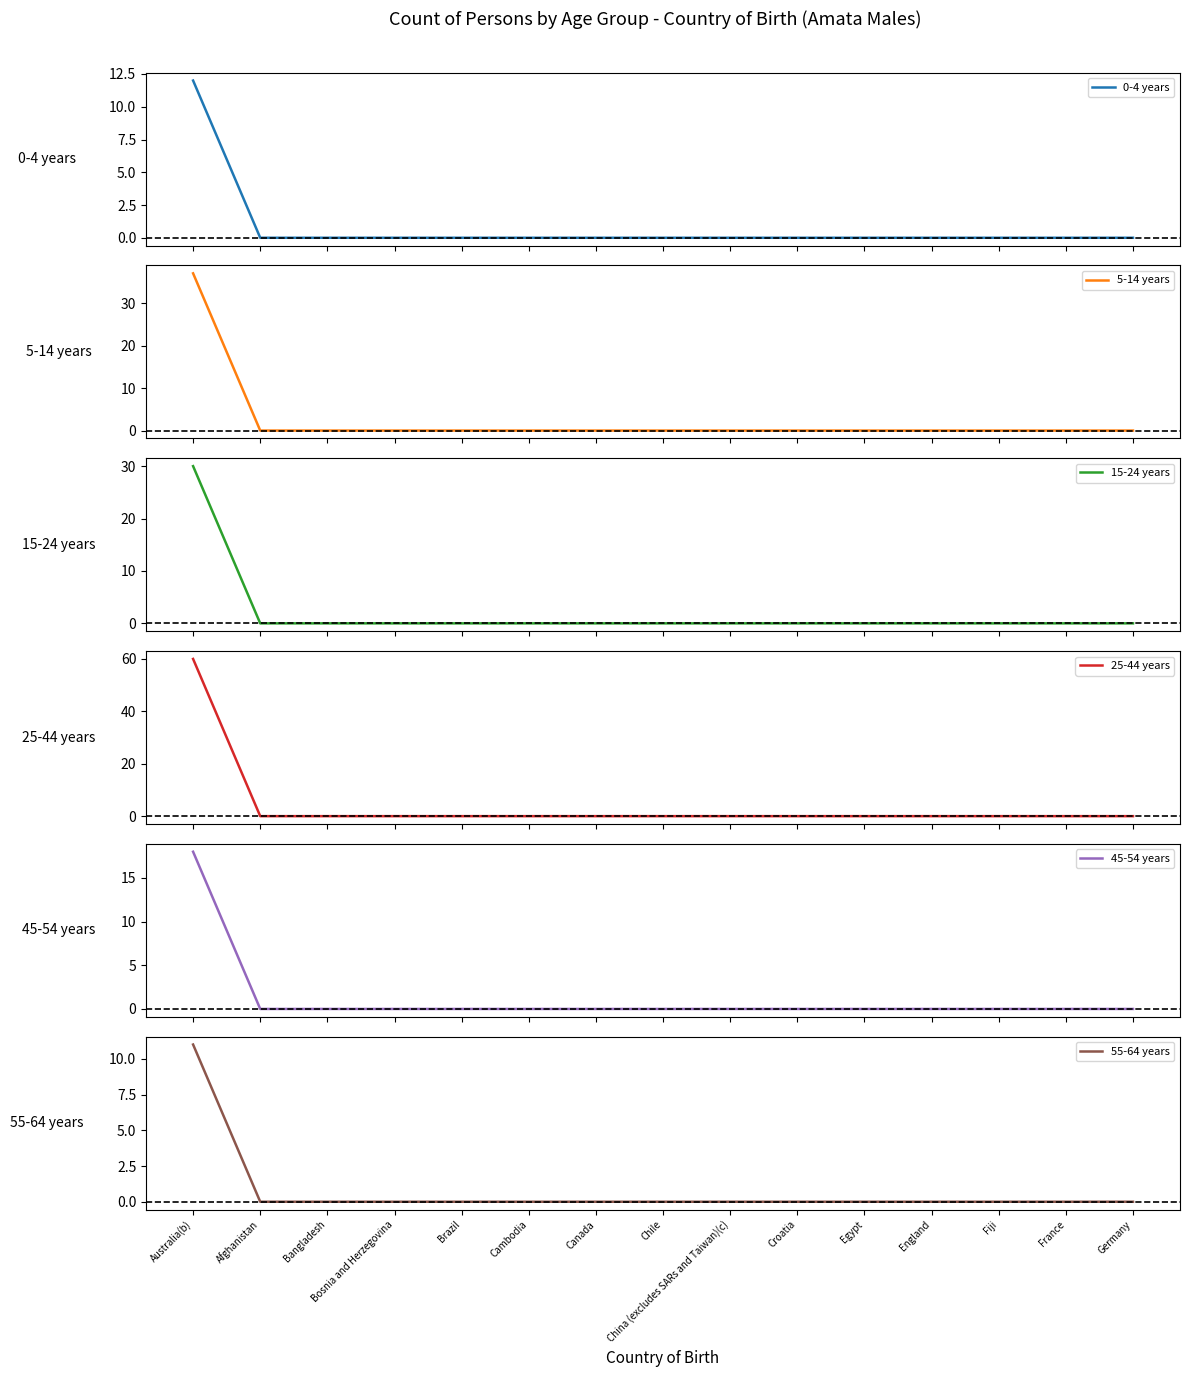

Which has a higher value, Bosnia and Herzegovina or Australia(b)?

Australia(b)